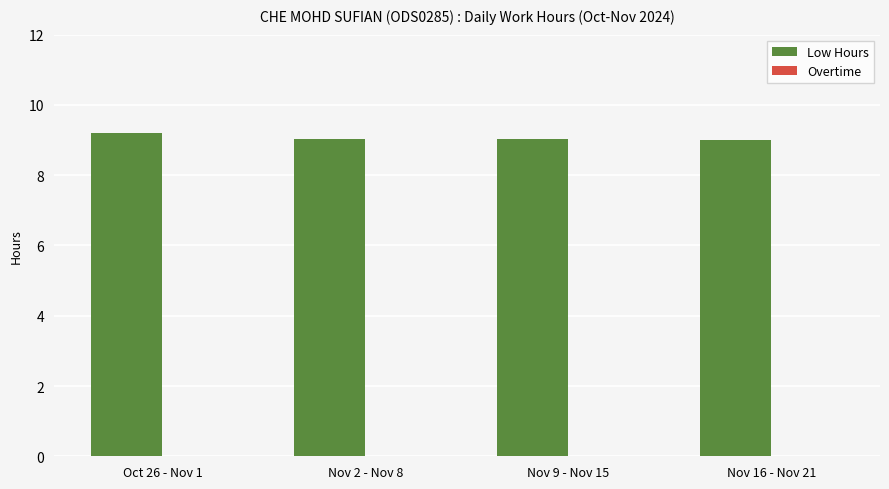

How many bars are there in total?

4